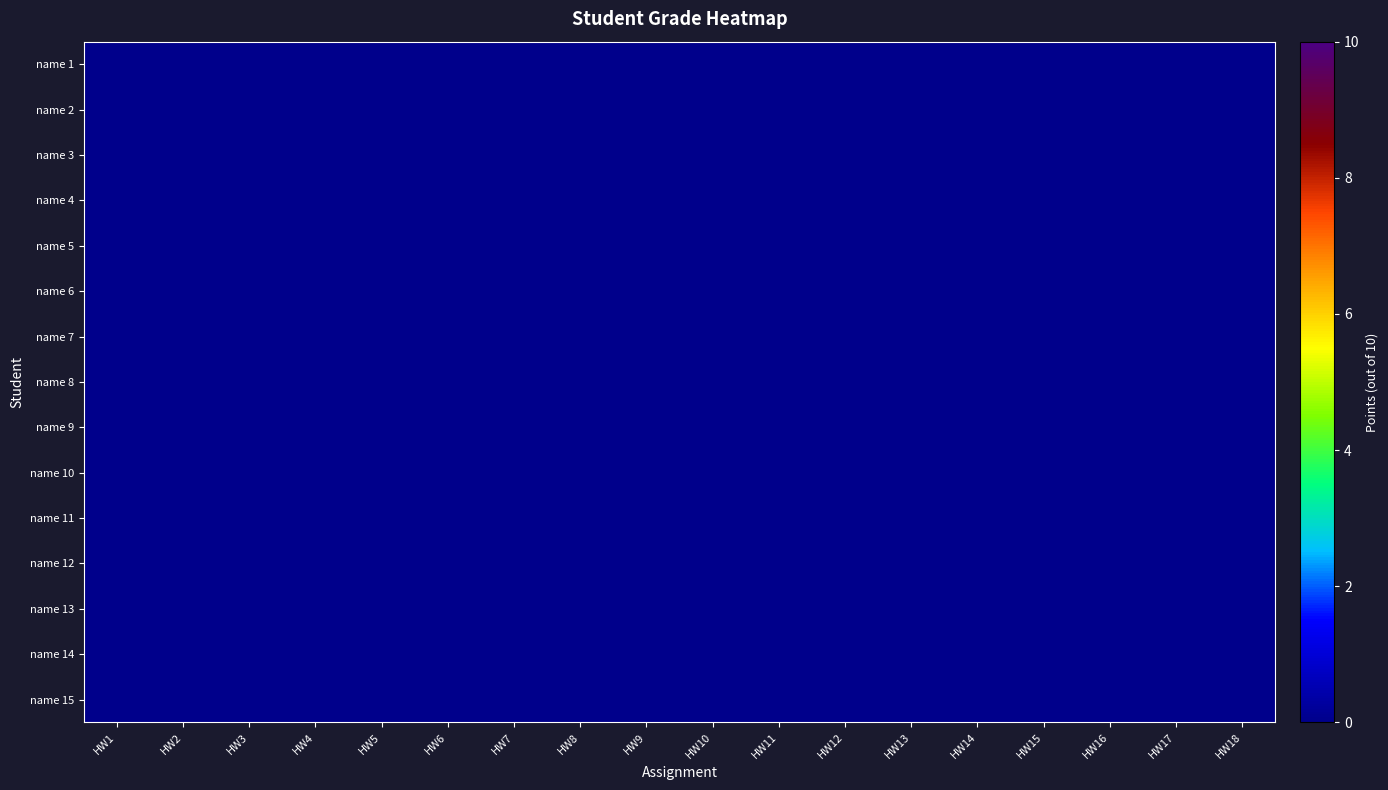

Reading right to left, what are all the values shown in this chart?

name 1: HW18=0.0	HW17=0.0	HW16=0.0	HW15=0.0	HW14=0.0	HW13=0.0	HW12=0.0	HW11=0.0	HW10=0.0	HW9=0.0	HW8=0.0	HW7=0.0	HW6=0.0	HW5=0.0	HW4=0.0	HW3=0.0	HW2=0.0	HW1=0.0
name 2: HW18=0.0	HW17=0.0	HW16=0.0	HW15=0.0	HW14=0.0	HW13=0.0	HW12=0.0	HW11=0.0	HW10=0.0	HW9=0.0	HW8=0.0	HW7=0.0	HW6=0.0	HW5=0.0	HW4=0.0	HW3=0.0	HW2=0.0	HW1=0.0
name 3: HW18=0.0	HW17=0.0	HW16=0.0	HW15=0.0	HW14=0.0	HW13=0.0	HW12=0.0	HW11=0.0	HW10=0.0	HW9=0.0	HW8=0.0	HW7=0.0	HW6=0.0	HW5=0.0	HW4=0.0	HW3=0.0	HW2=0.0	HW1=0.0
name 4: HW18=0.0	HW17=0.0	HW16=0.0	HW15=0.0	HW14=0.0	HW13=0.0	HW12=0.0	HW11=0.0	HW10=0.0	HW9=0.0	HW8=0.0	HW7=0.0	HW6=0.0	HW5=0.0	HW4=0.0	HW3=0.0	HW2=0.0	HW1=0.0
name 5: HW18=0.0	HW17=0.0	HW16=0.0	HW15=0.0	HW14=0.0	HW13=0.0	HW12=0.0	HW11=0.0	HW10=0.0	HW9=0.0	HW8=0.0	HW7=0.0	HW6=0.0	HW5=0.0	HW4=0.0	HW3=0.0	HW2=0.0	HW1=0.0
name 6: HW18=0.0	HW17=0.0	HW16=0.0	HW15=0.0	HW14=0.0	HW13=0.0	HW12=0.0	HW11=0.0	HW10=0.0	HW9=0.0	HW8=0.0	HW7=0.0	HW6=0.0	HW5=0.0	HW4=0.0	HW3=0.0	HW2=0.0	HW1=0.0
name 7: HW18=0.0	HW17=0.0	HW16=0.0	HW15=0.0	HW14=0.0	HW13=0.0	HW12=0.0	HW11=0.0	HW10=0.0	HW9=0.0	HW8=0.0	HW7=0.0	HW6=0.0	HW5=0.0	HW4=0.0	HW3=0.0	HW2=0.0	HW1=0.0
name 8: HW18=0.0	HW17=0.0	HW16=0.0	HW15=0.0	HW14=0.0	HW13=0.0	HW12=0.0	HW11=0.0	HW10=0.0	HW9=0.0	HW8=0.0	HW7=0.0	HW6=0.0	HW5=0.0	HW4=0.0	HW3=0.0	HW2=0.0	HW1=0.0
name 9: HW18=0.0	HW17=0.0	HW16=0.0	HW15=0.0	HW14=0.0	HW13=0.0	HW12=0.0	HW11=0.0	HW10=0.0	HW9=0.0	HW8=0.0	HW7=0.0	HW6=0.0	HW5=0.0	HW4=0.0	HW3=0.0	HW2=0.0	HW1=0.0
name 10: HW18=0.0	HW17=0.0	HW16=0.0	HW15=0.0	HW14=0.0	HW13=0.0	HW12=0.0	HW11=0.0	HW10=0.0	HW9=0.0	HW8=0.0	HW7=0.0	HW6=0.0	HW5=0.0	HW4=0.0	HW3=0.0	HW2=0.0	HW1=0.0
name 11: HW18=0.0	HW17=0.0	HW16=0.0	HW15=0.0	HW14=0.0	HW13=0.0	HW12=0.0	HW11=0.0	HW10=0.0	HW9=0.0	HW8=0.0	HW7=0.0	HW6=0.0	HW5=0.0	HW4=0.0	HW3=0.0	HW2=0.0	HW1=0.0
name 12: HW18=0.0	HW17=0.0	HW16=0.0	HW15=0.0	HW14=0.0	HW13=0.0	HW12=0.0	HW11=0.0	HW10=0.0	HW9=0.0	HW8=0.0	HW7=0.0	HW6=0.0	HW5=0.0	HW4=0.0	HW3=0.0	HW2=0.0	HW1=0.0
name 13: HW18=0.0	HW17=0.0	HW16=0.0	HW15=0.0	HW14=0.0	HW13=0.0	HW12=0.0	HW11=0.0	HW10=0.0	HW9=0.0	HW8=0.0	HW7=0.0	HW6=0.0	HW5=0.0	HW4=0.0	HW3=0.0	HW2=0.0	HW1=0.0
name 14: HW18=0.0	HW17=0.0	HW16=0.0	HW15=0.0	HW14=0.0	HW13=0.0	HW12=0.0	HW11=0.0	HW10=0.0	HW9=0.0	HW8=0.0	HW7=0.0	HW6=0.0	HW5=0.0	HW4=0.0	HW3=0.0	HW2=0.0	HW1=0.0
name 15: HW18=0.0	HW17=0.0	HW16=0.0	HW15=0.0	HW14=0.0	HW13=0.0	HW12=0.0	HW11=0.0	HW10=0.0	HW9=0.0	HW8=0.0	HW7=0.0	HW6=0.0	HW5=0.0	HW4=0.0	HW3=0.0	HW2=0.0	HW1=0.0